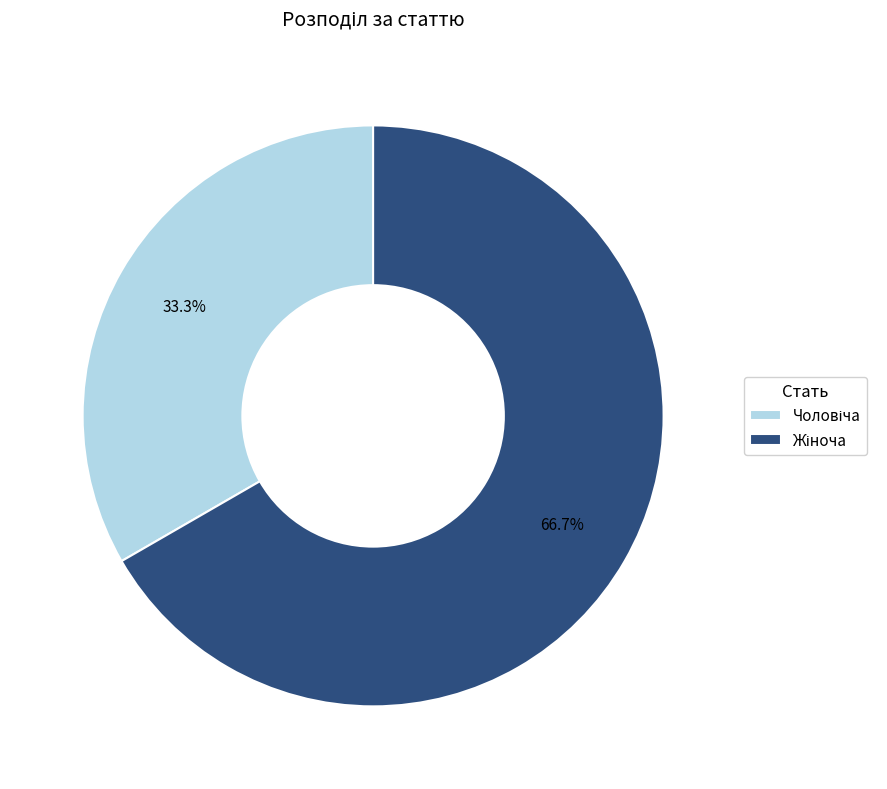

Does any single category account for the majority?

Yes